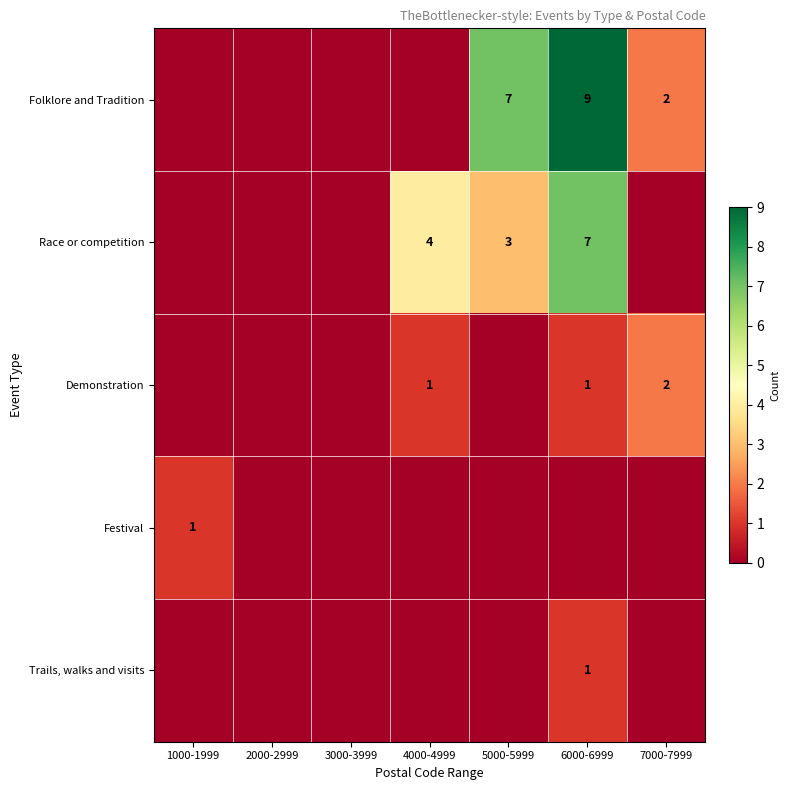

The Trails, walks and visits series shows 1 at 6000-6999. True or false?

True